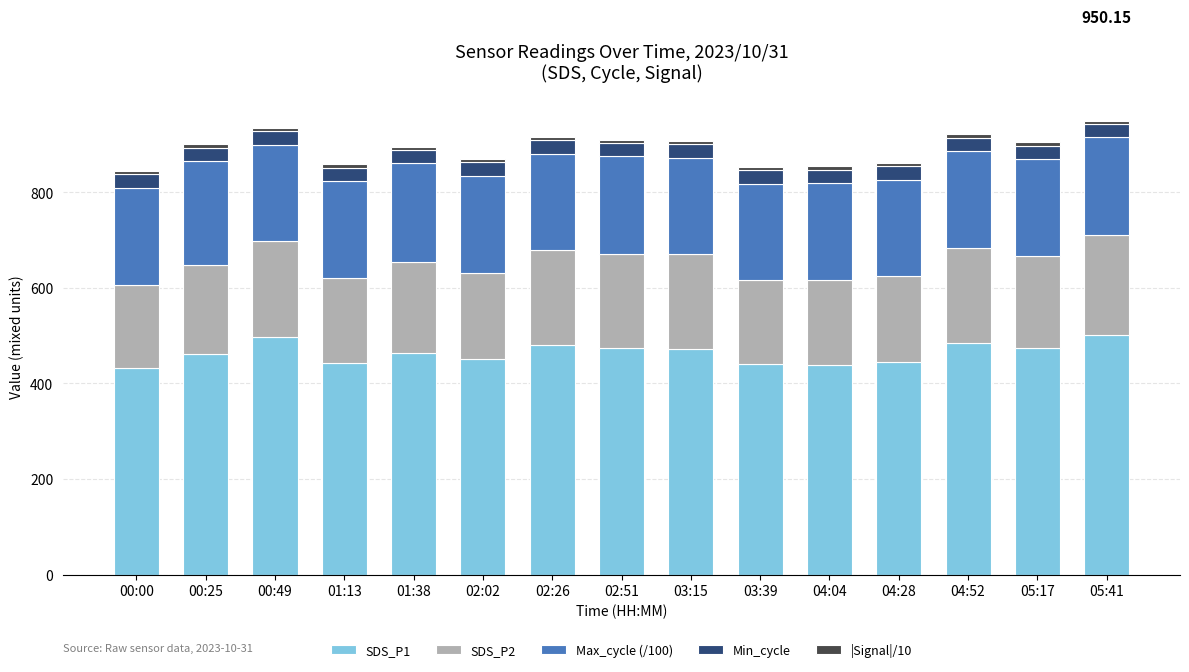

Where is SDS_P2 nearest to the value 191?

01:38